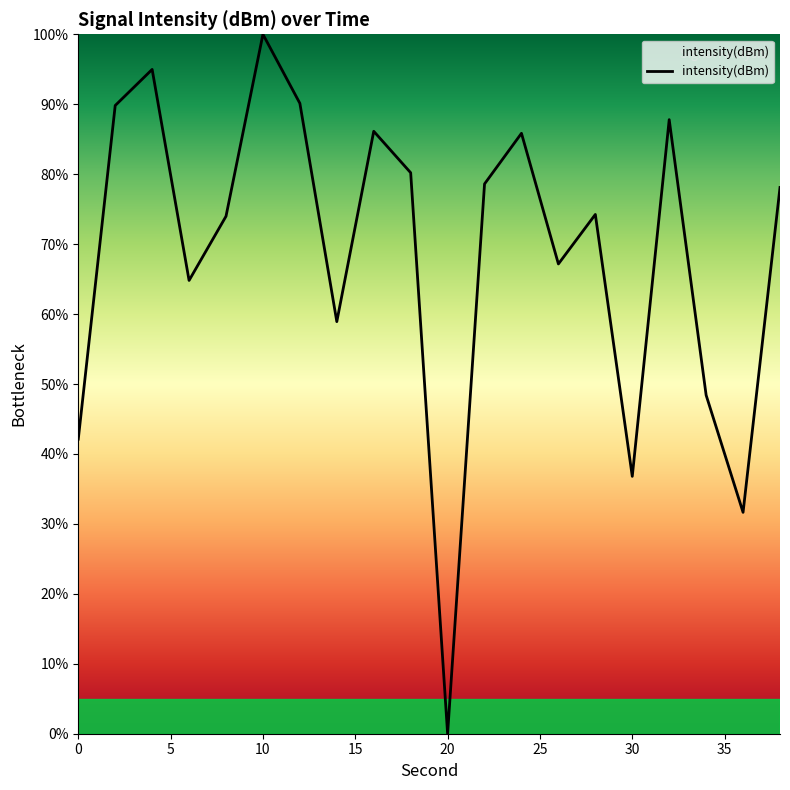

What is the difference between the maximum and minimum values?

100.0